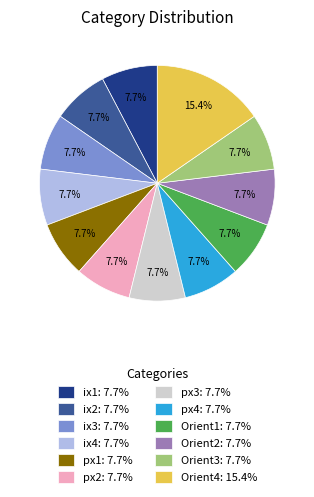

What percentage is NOT represented by Orient1: 7.7%?

92.3%